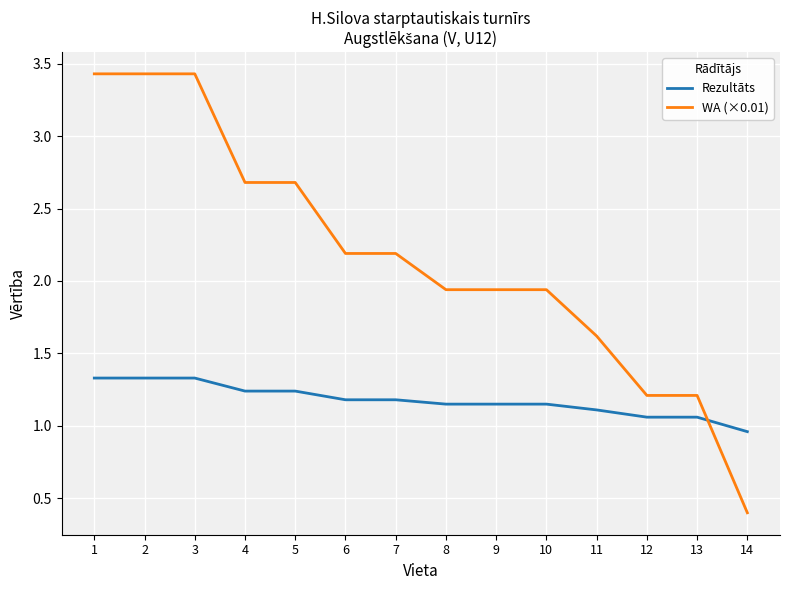

Which series has the widest spread of values?

WA (×0.01)